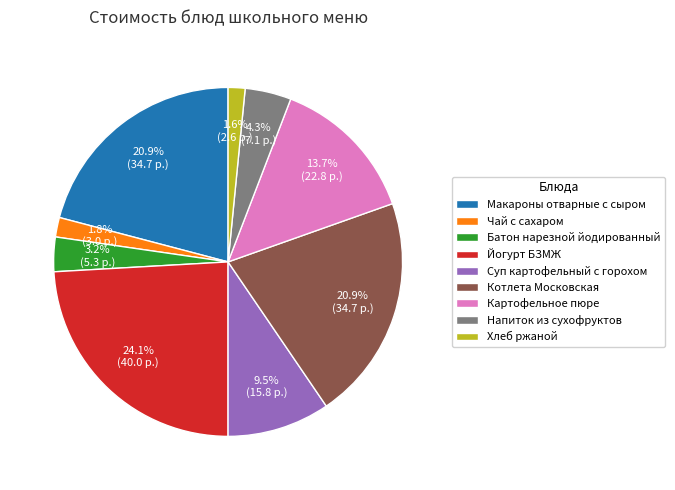

True or false: Йогурт БЗМЖ accounts for 24% of the total.

True